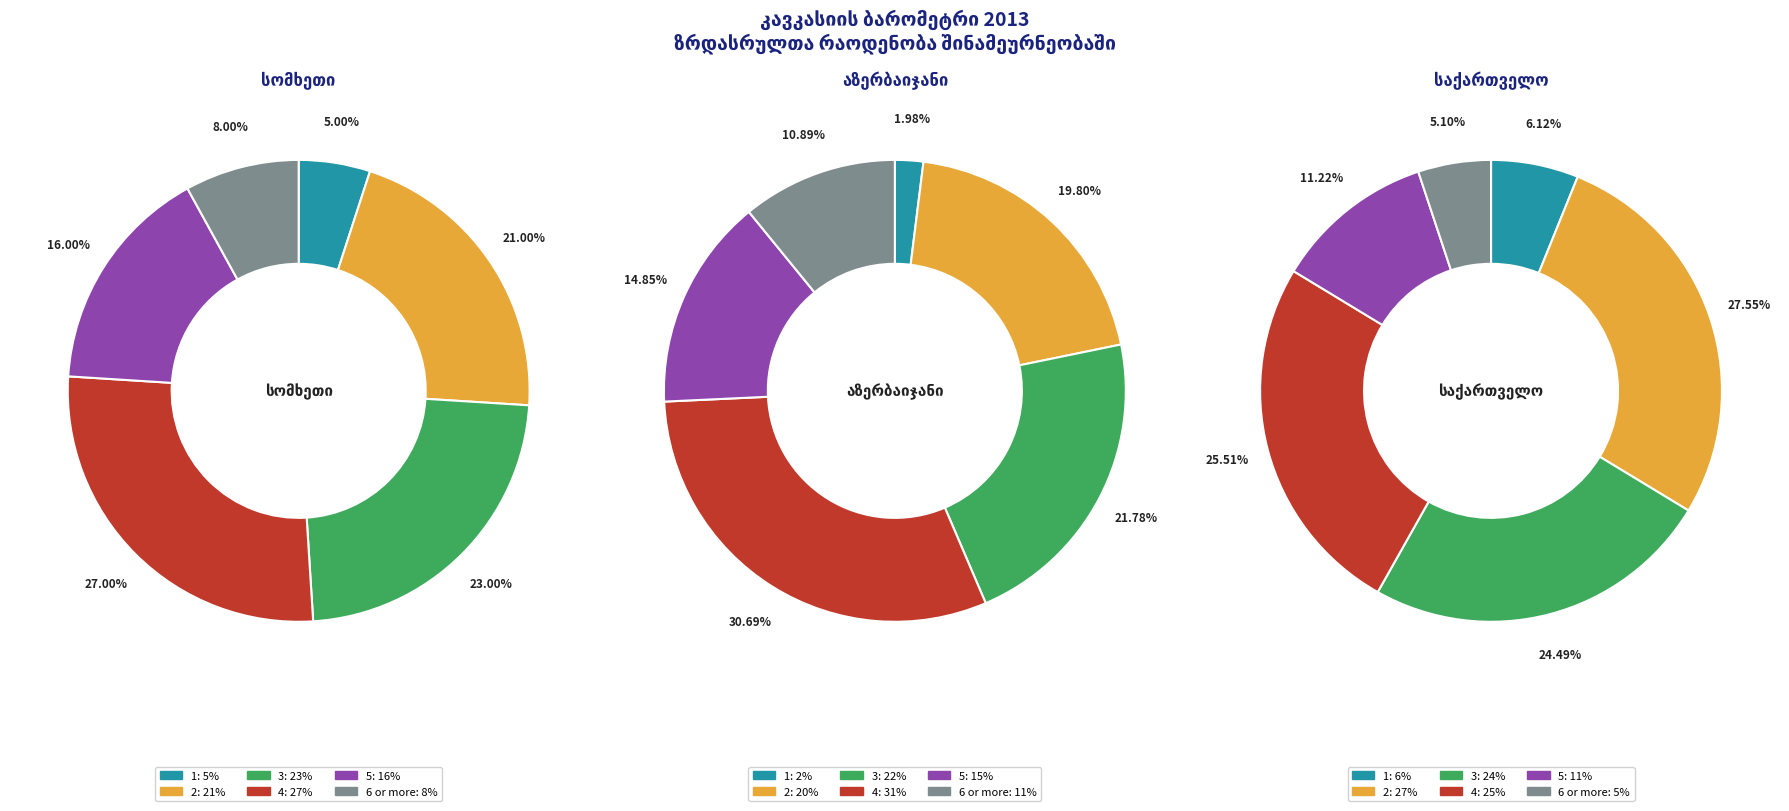

What is the difference between the highest and lowest values at 4?

6